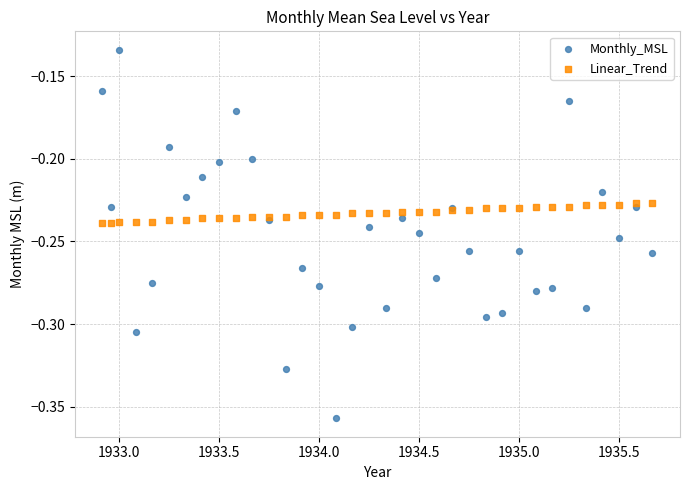

Which series has the largest Y range (max minus min)?

Monthly_MSL